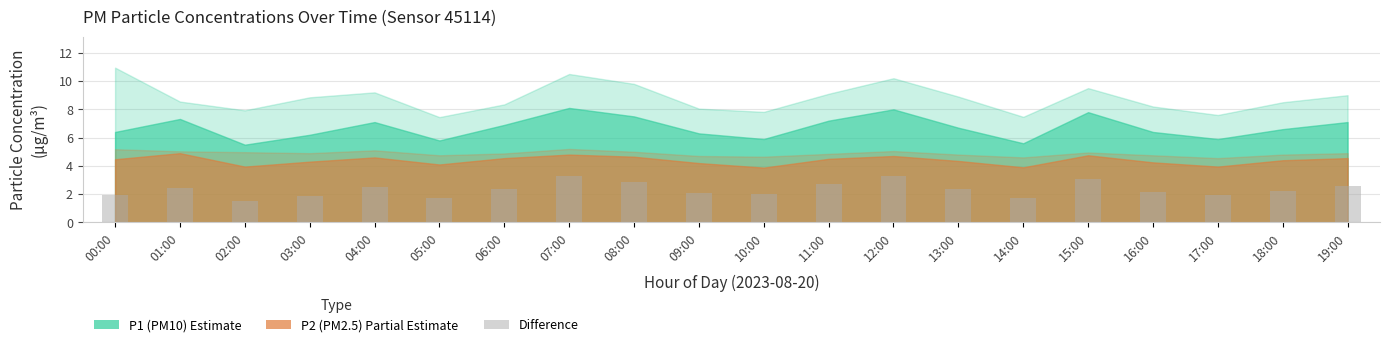

What is the approximate value at 07:00?

3.3